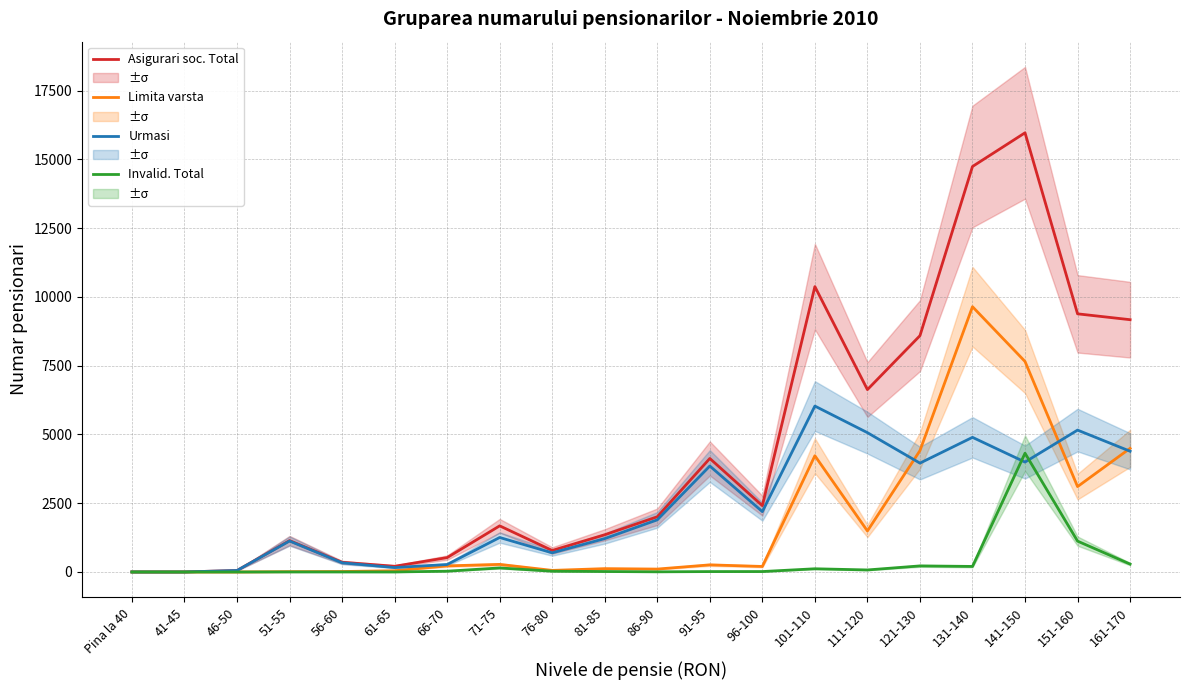

What is the difference between the highest and lowest values at 41-45?

2